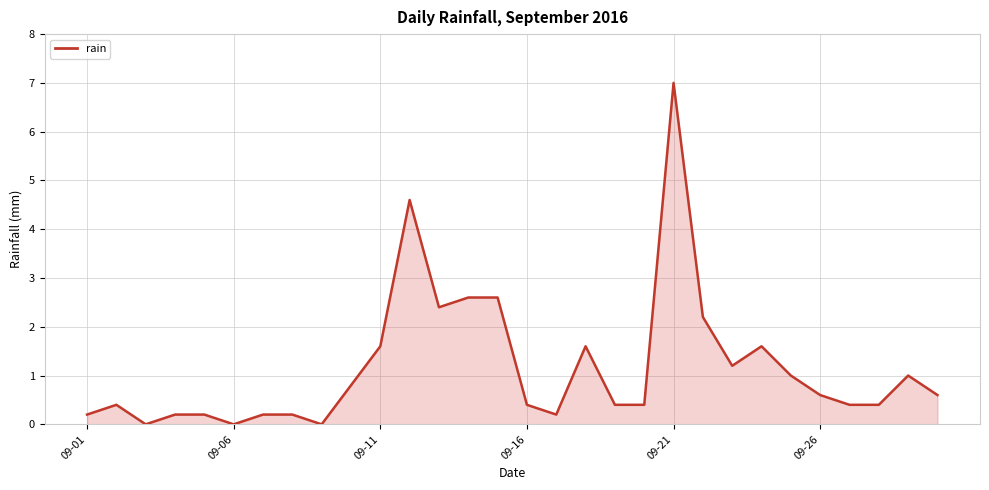

What is the maximum value shown in the chart?

7.0